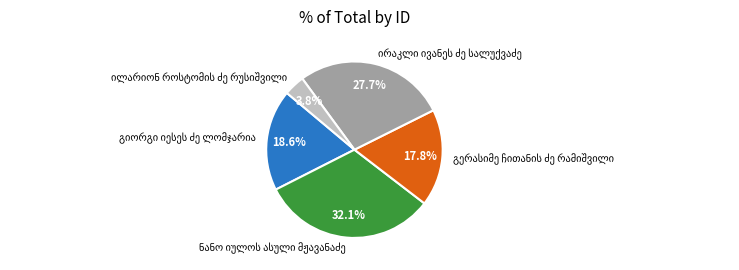

Does any single category account for the majority?

No